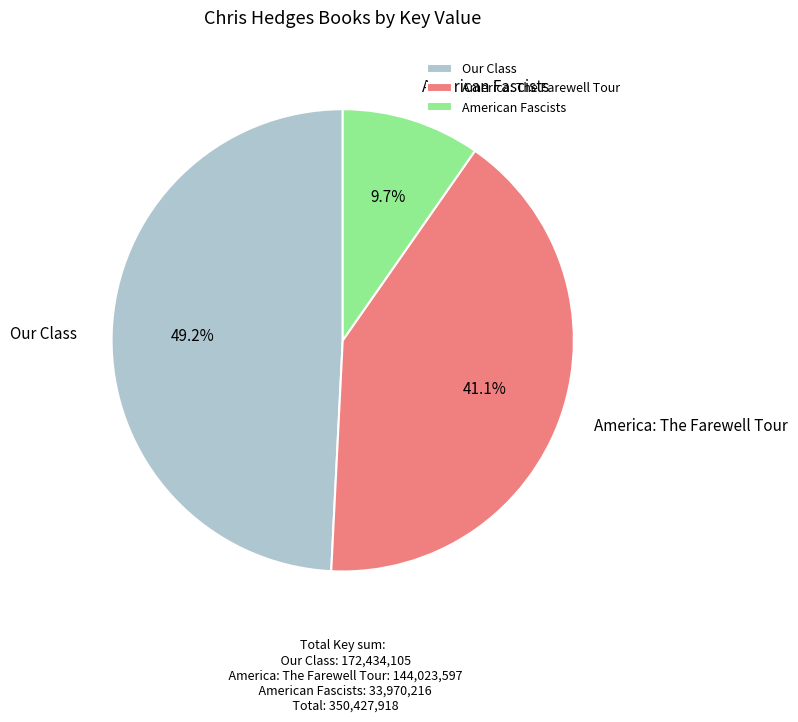

To the nearest percent, what is the average slice percentage?

33%